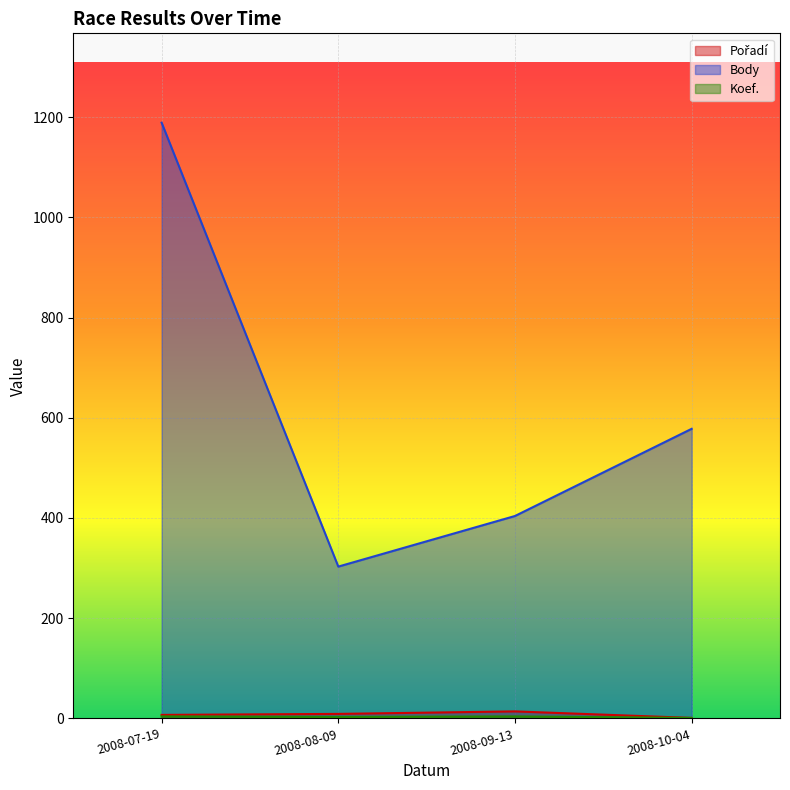

At which label does Pořadí reach its peak?

2008-09-13